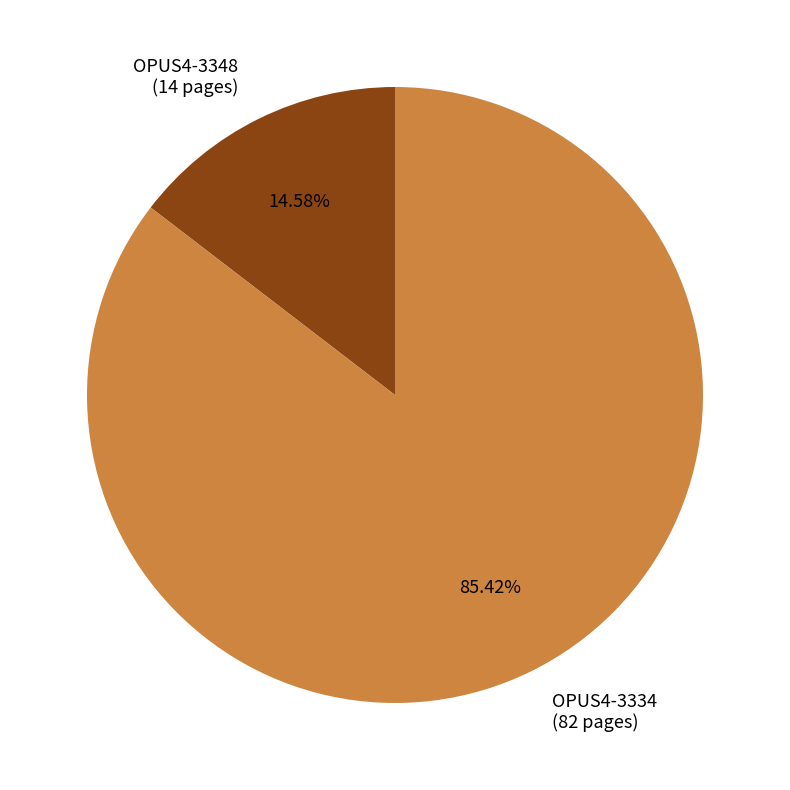

True or false: OPUS4-3348 accounts for 6% of the total.

False